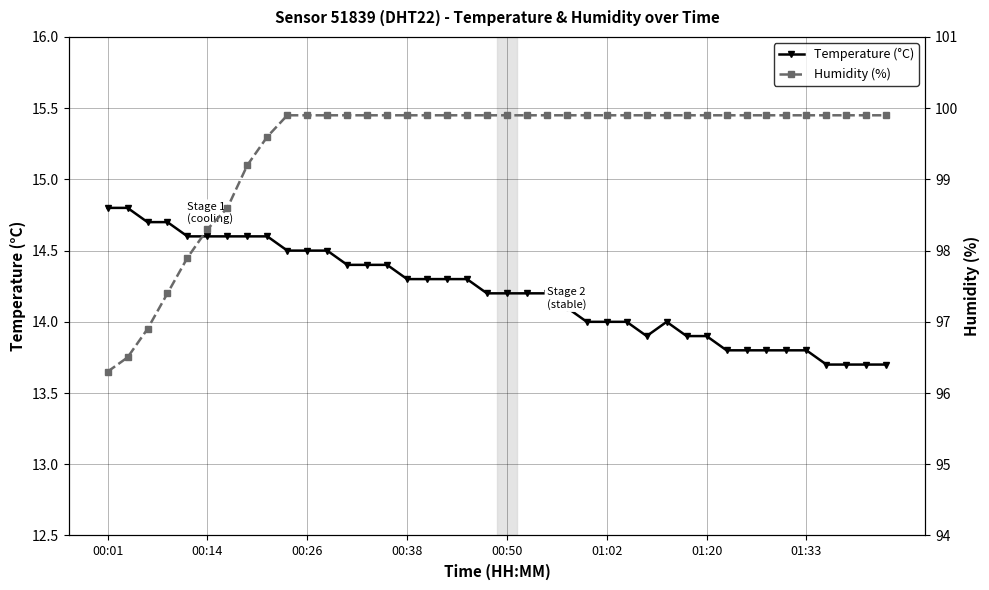

Is it true that Temperature (°C) equals 21.4 at 00:38?

False